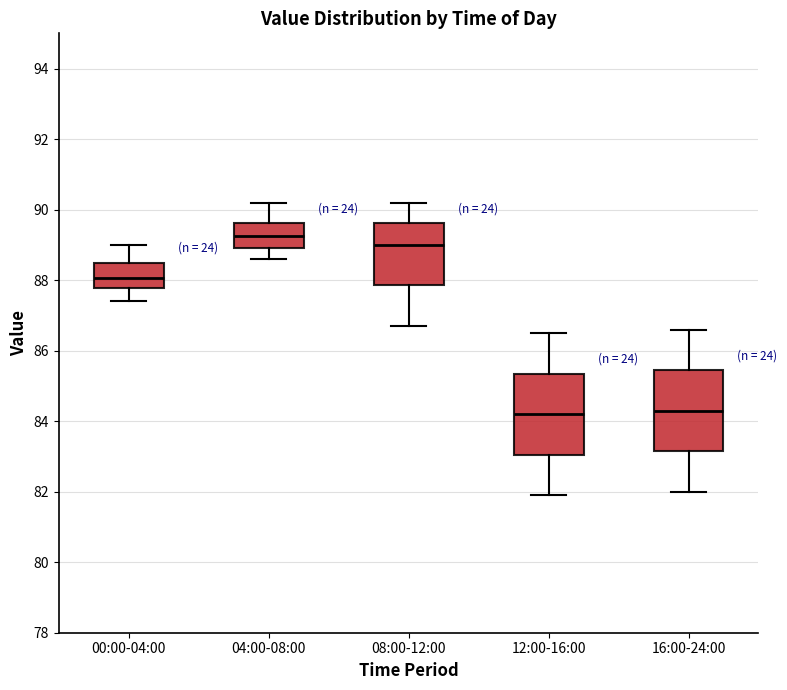

Which box has the highest median line?

04:00-08:00